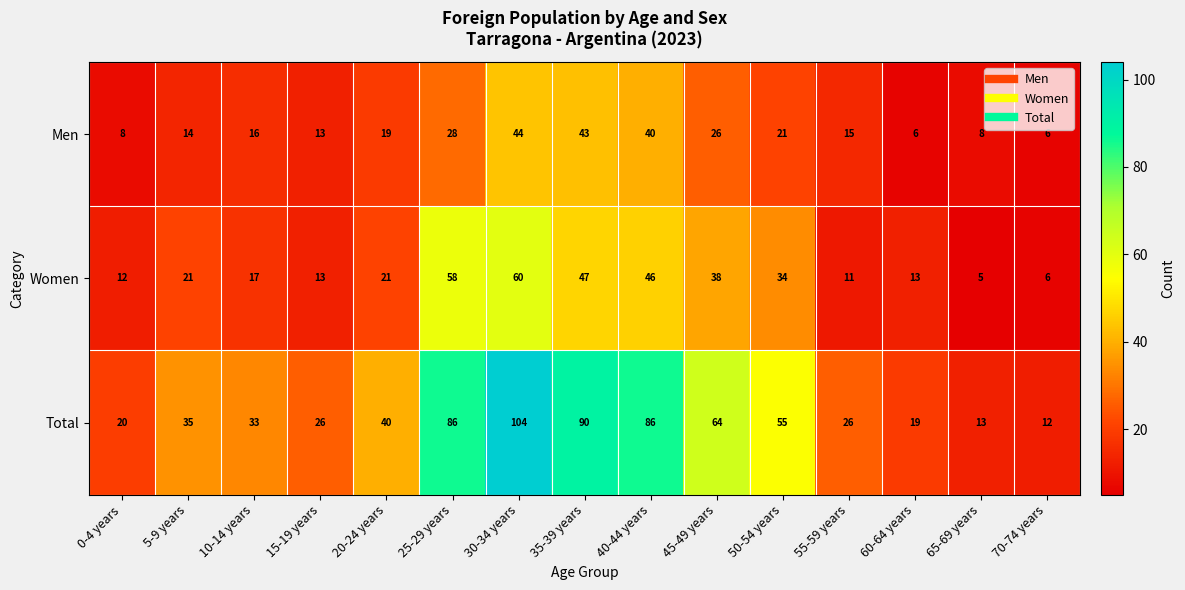

What is the difference between the maximum and minimum values in the Women series?

55